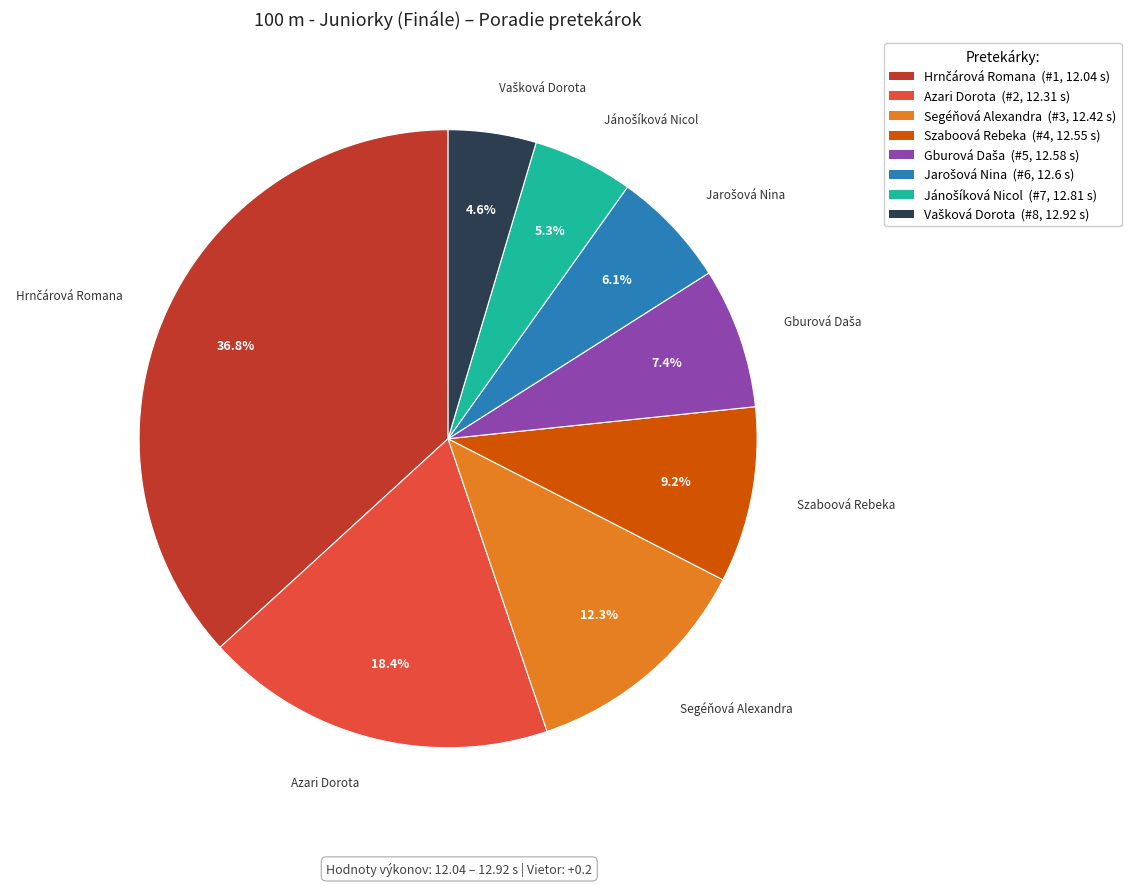

Do Szaboová Rebeka and Segéňová Alexandra together represent more than half of the pie?

No